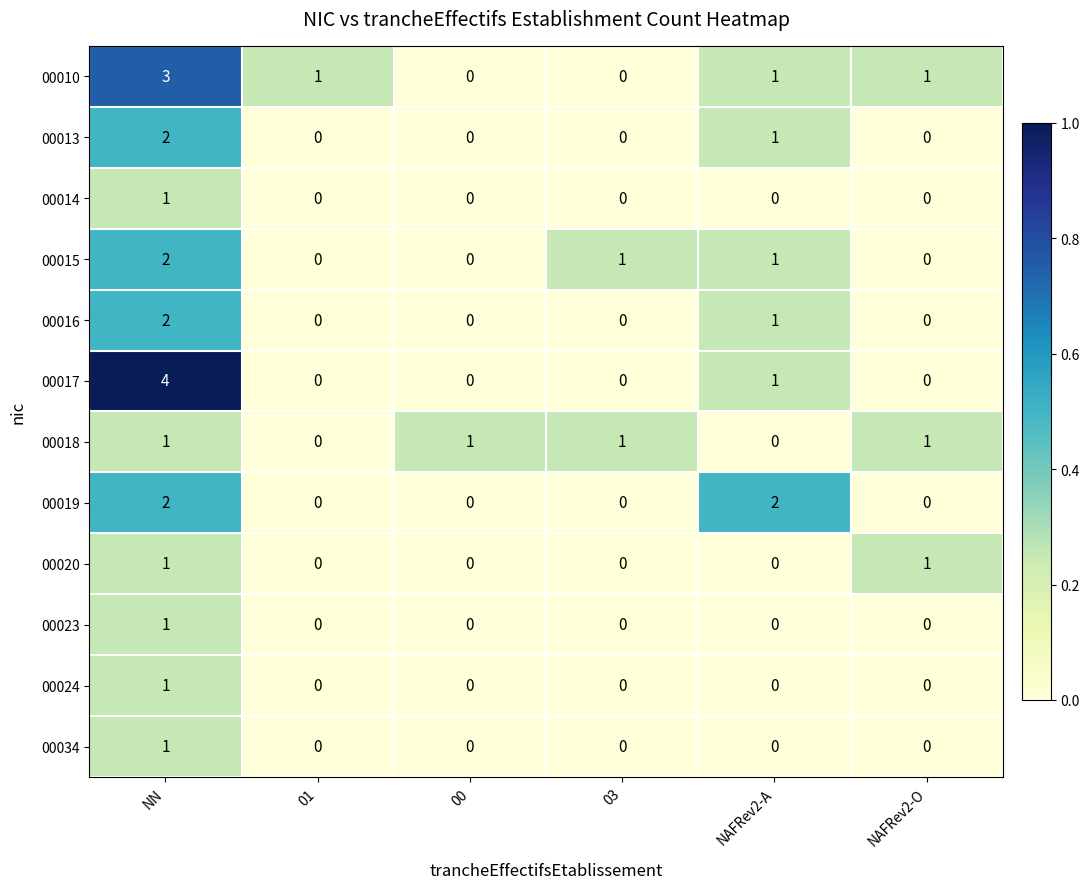

At which category is the sum across all series the highest?

NN